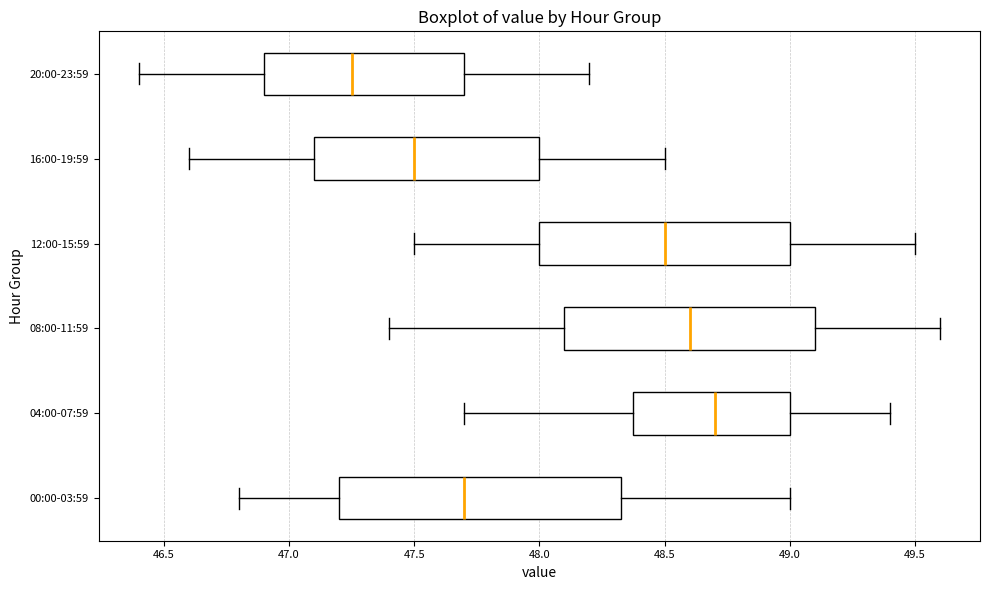

Reading bottom to top, transcribe this box plot: for each box, give where its median line is, the range the box spans, and where its two whiskers end, as read against the x-axis. The values are not printed on the chart, so give them approximately, as read against the axis.

00:00-03:59: median 47.70, box 47.20 to 48.35, whiskers 46.80 to 49.00
04:00-07:59: median 48.70, box 48.40 to 49.00, whiskers 47.70 to 49.40
08:00-11:59: median 48.60, box 48.10 to 49.10, whiskers 47.40 to 49.60
12:00-15:59: median 48.50, box 48.00 to 49.00, whiskers 47.50 to 49.50
16:00-19:59: median 47.50, box 47.10 to 48.00, whiskers 46.60 to 48.50
20:00-23:59: median 47.25, box 46.90 to 47.70, whiskers 46.40 to 48.20